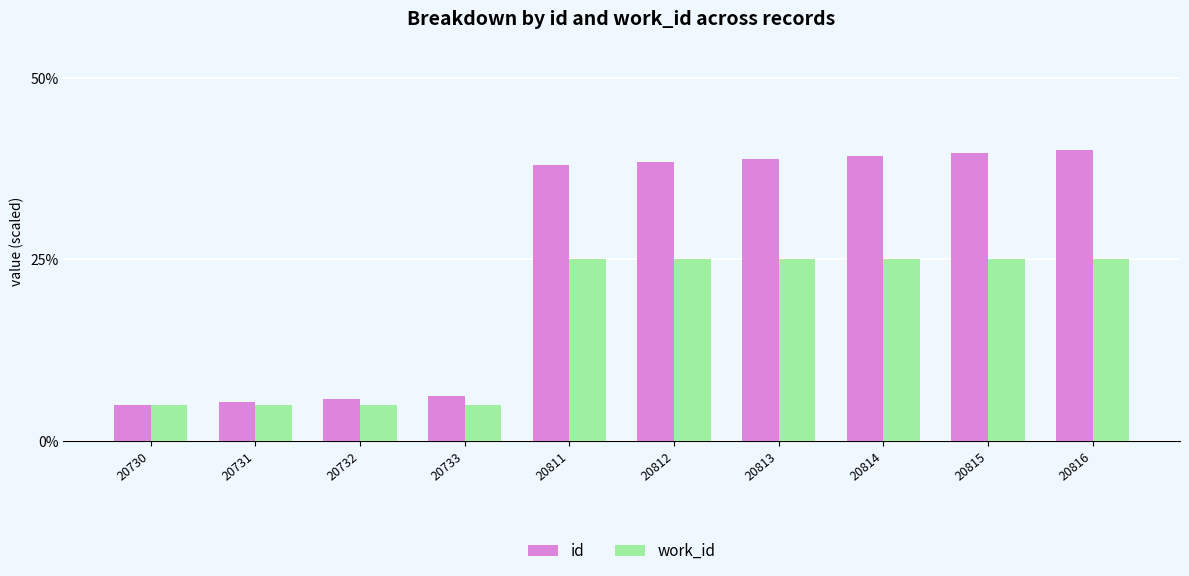

What is the maximum value shown in the chart?

40.0